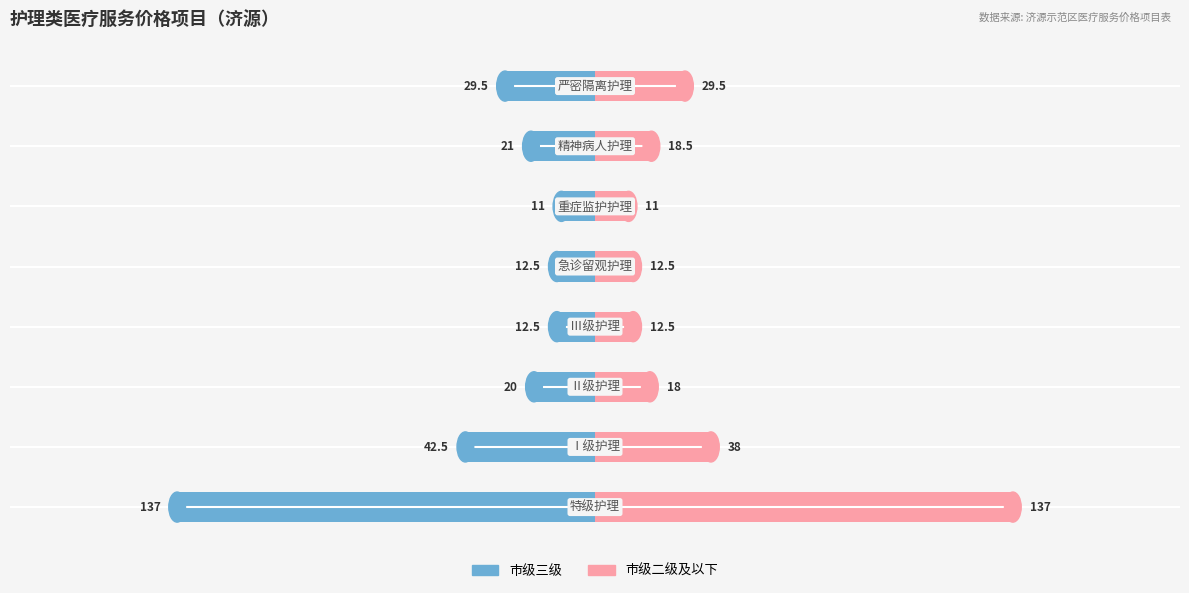

What is the difference between the maximum and minimum values in the 市级三级 series?

126.0